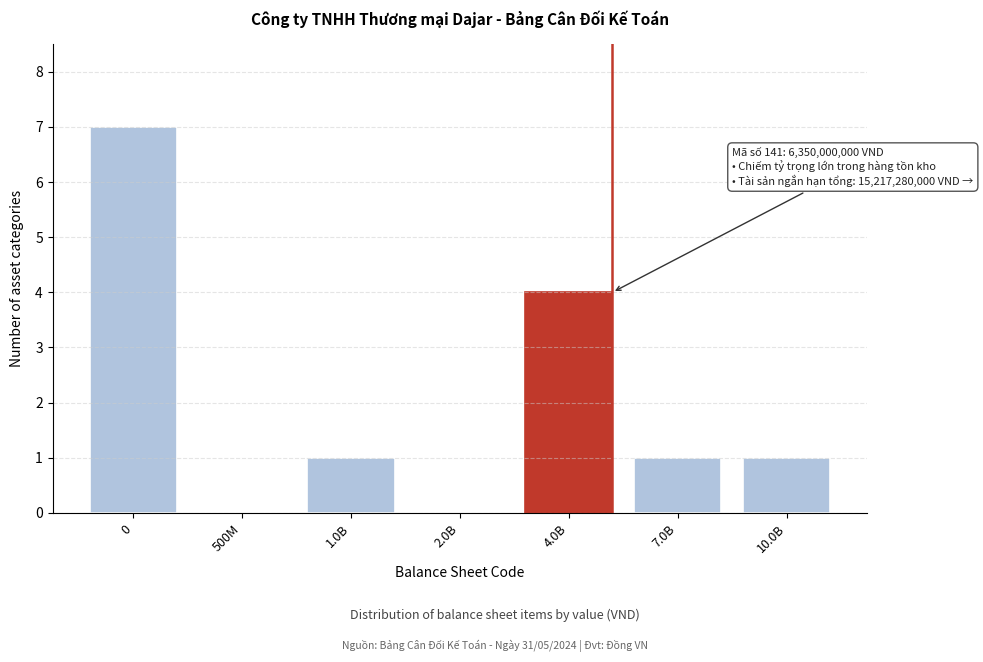

Reading left to right, list all the values displayed in this chart.

0=7	500M=0	1.0B=1	2.0B=0	4.0B=4	7.0B=1	10.0B=1